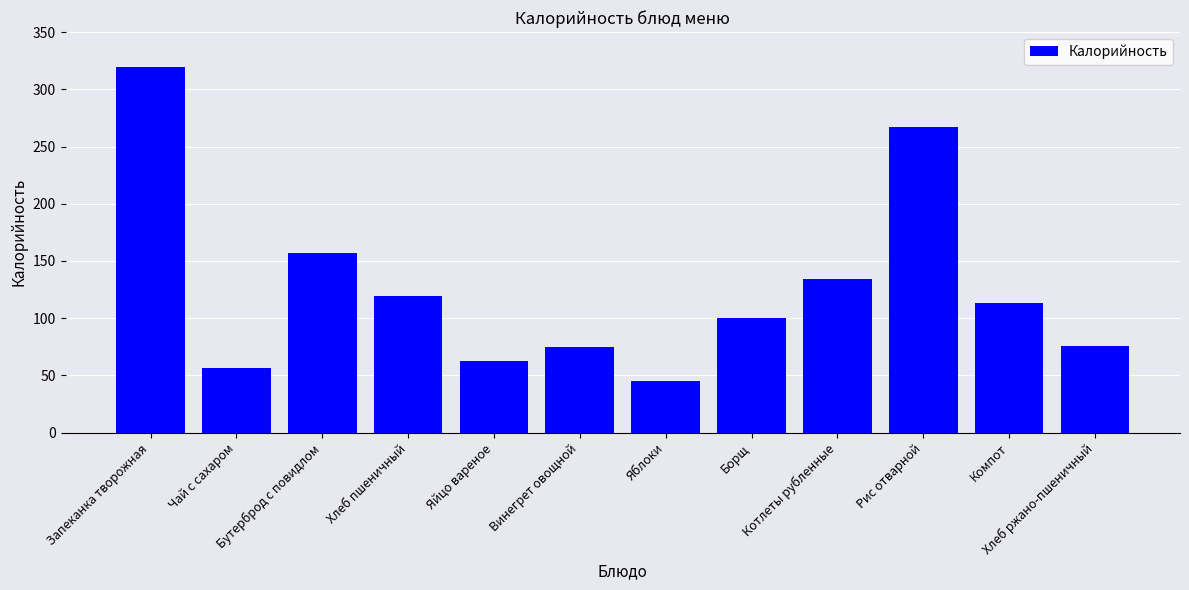

What is the difference between the maximum and second lowest values?

262.9